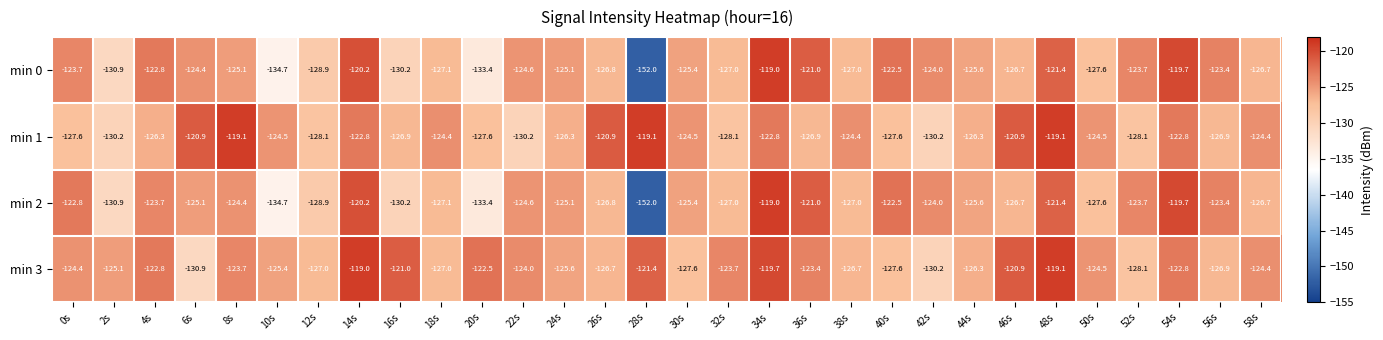

What is the spread (max minus min) of values at 44s?

0.7